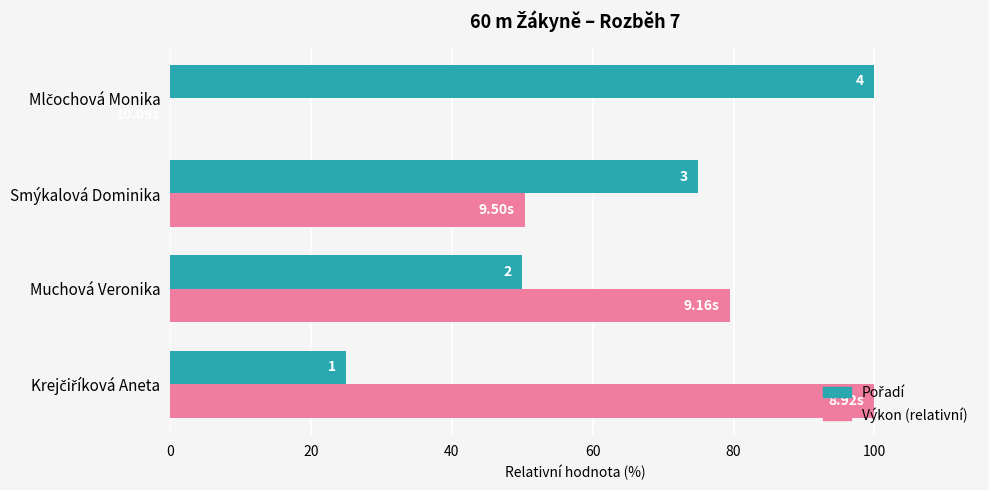

Rank the series by their average value, from lowest to highest.

Výkon (relativní), Pořadí